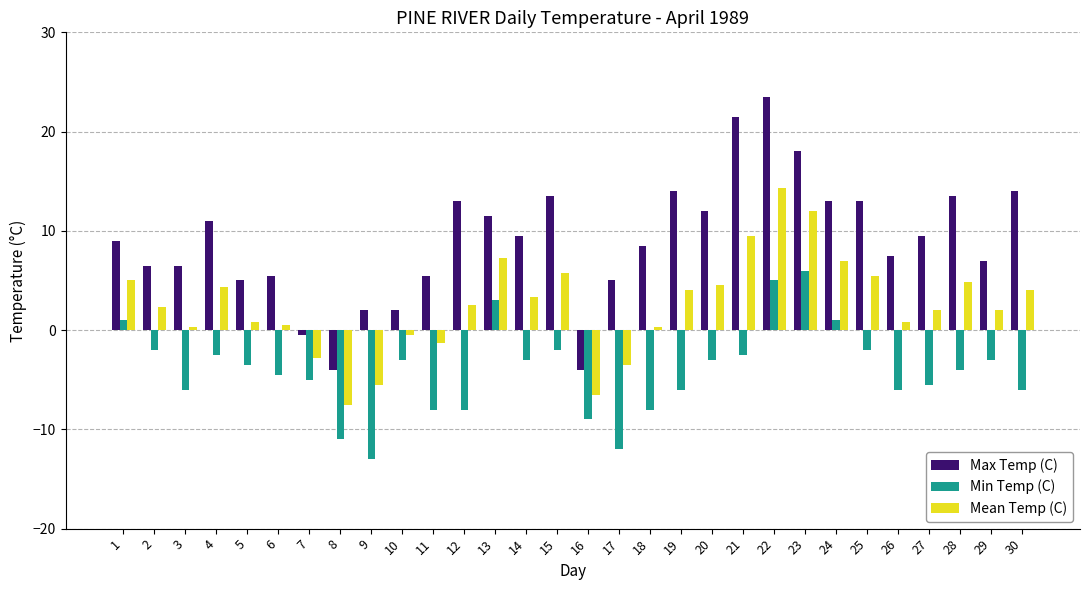

How many positive values does the Max Temp (C) series have?

27